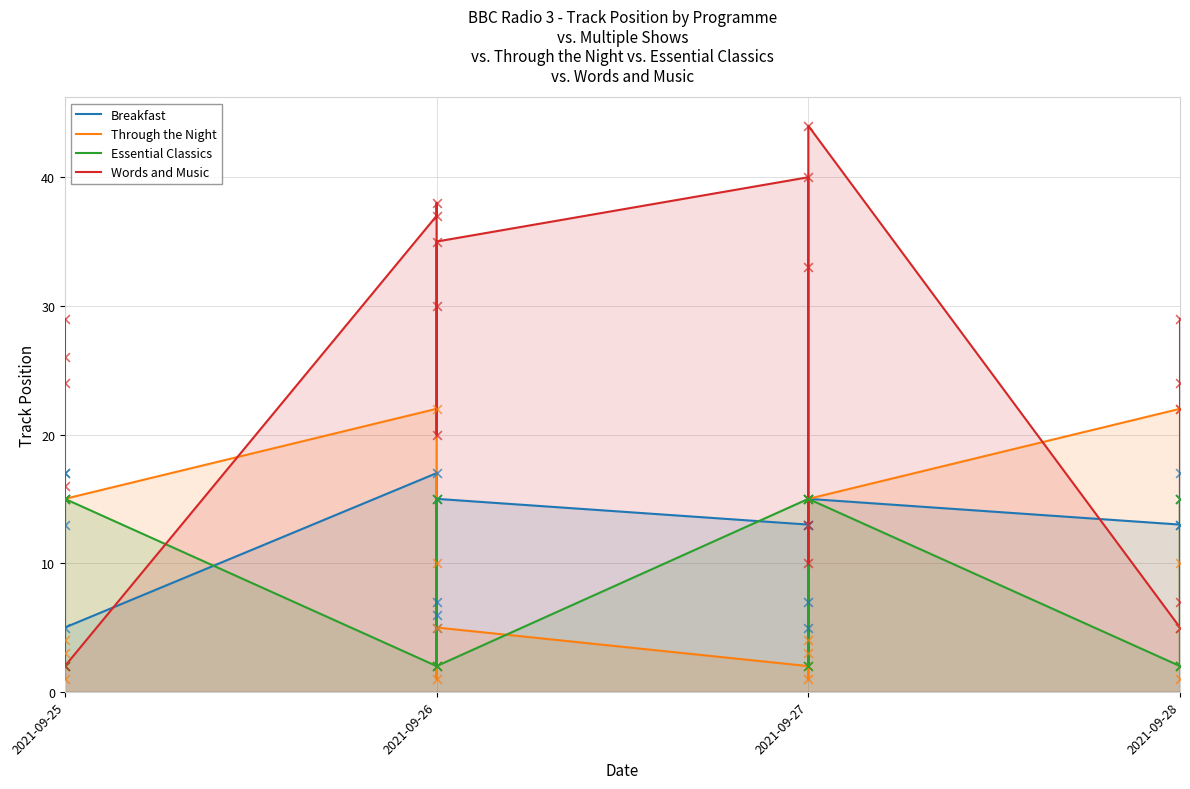

What are all the series names shown in the legend?

Breakfast, Through the Night, Essential Classics, Words and Music